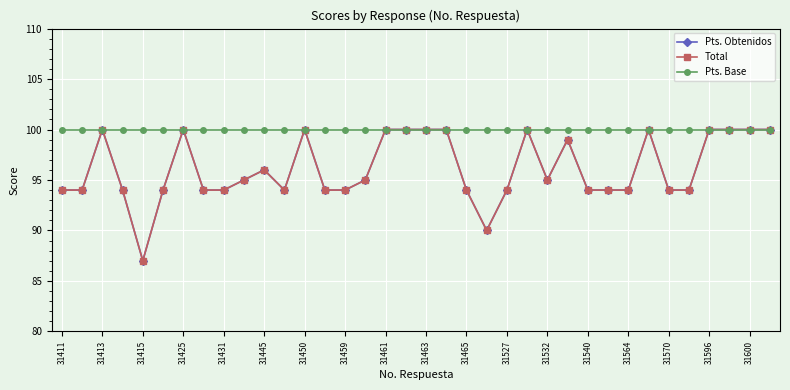

How many data points in Total are less than 95?

18